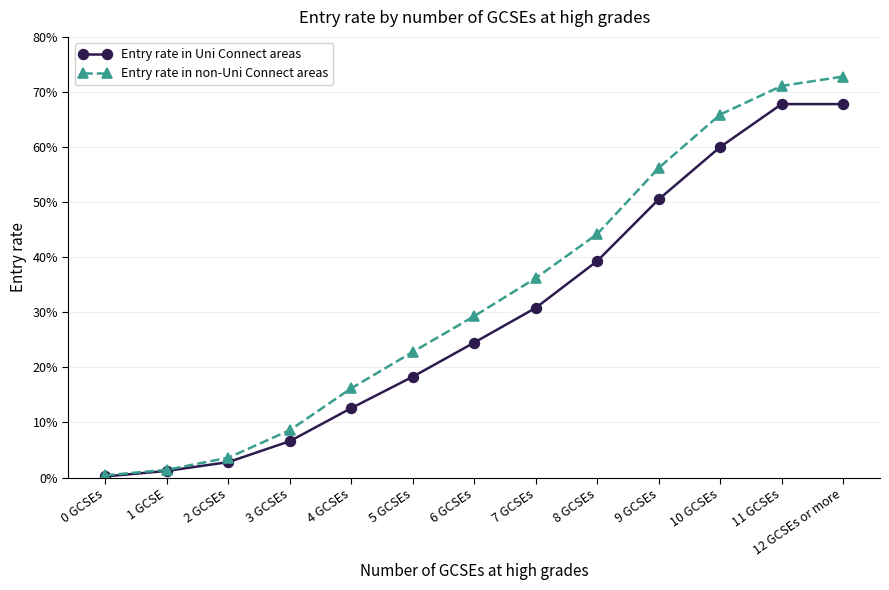

What is the difference between the Entry rate in non-Uni Connect areas values at 6 GCSEs and 11 GCSEs?

0.4